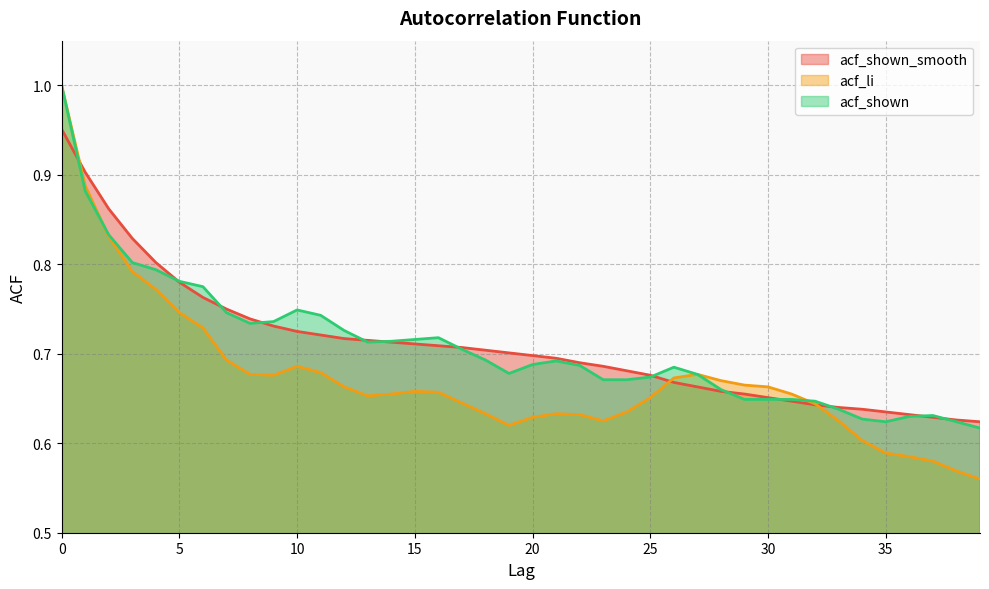

True or false: acf_shown_smooth has more than 0 points higher than both neighbors.

False